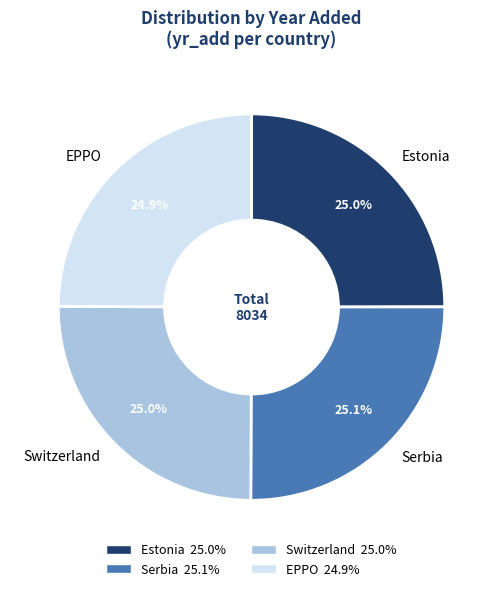

To the nearest percent, what is the average slice percentage?

25%